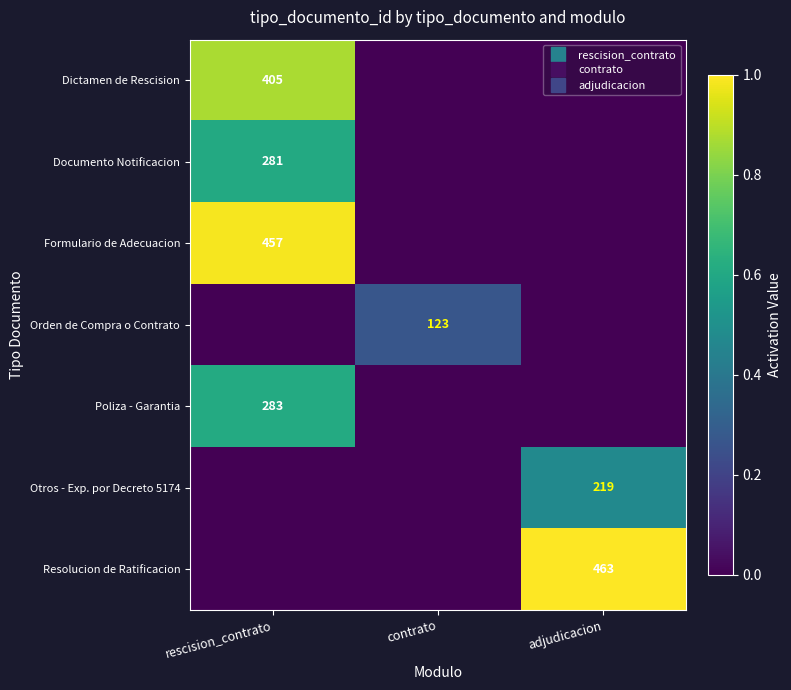

Which category has the highest value in the Otros - Exp. por Decreto 5174 series?

adjudicacion